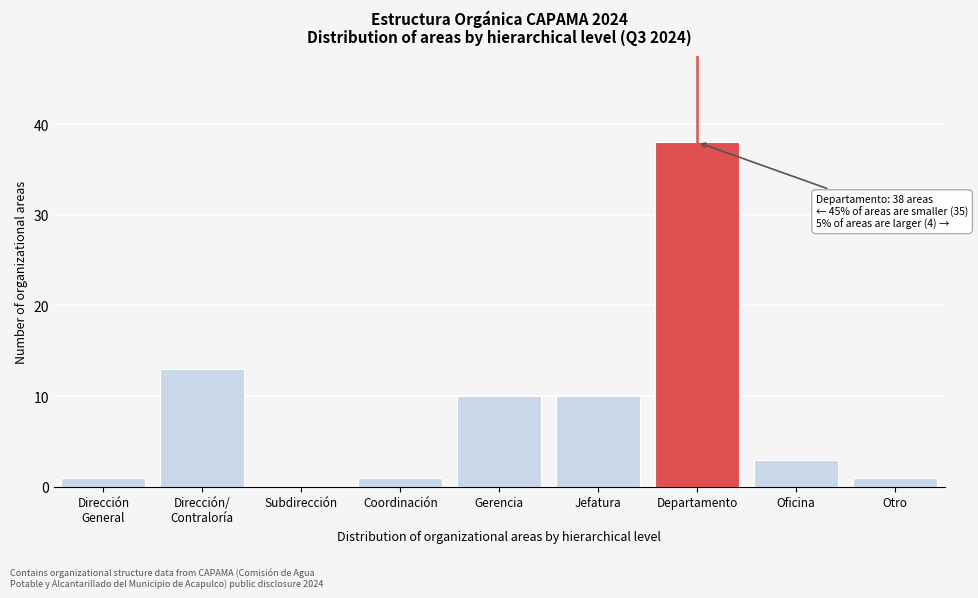

Which category has the highest value across all series?

Departamento